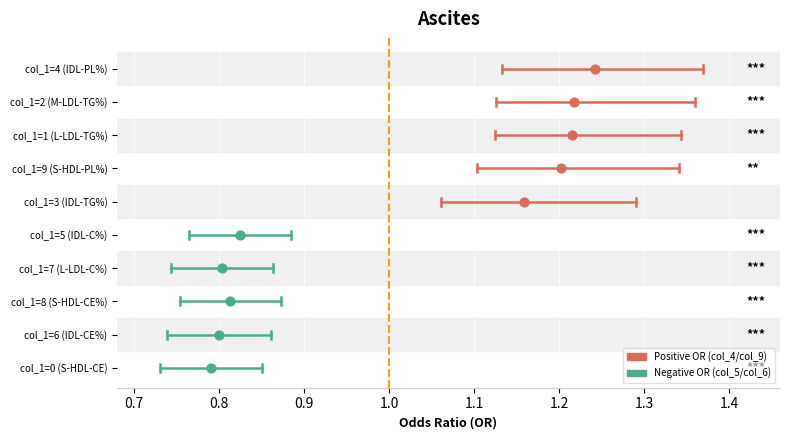

Which series has the largest total across all categories?

col_4